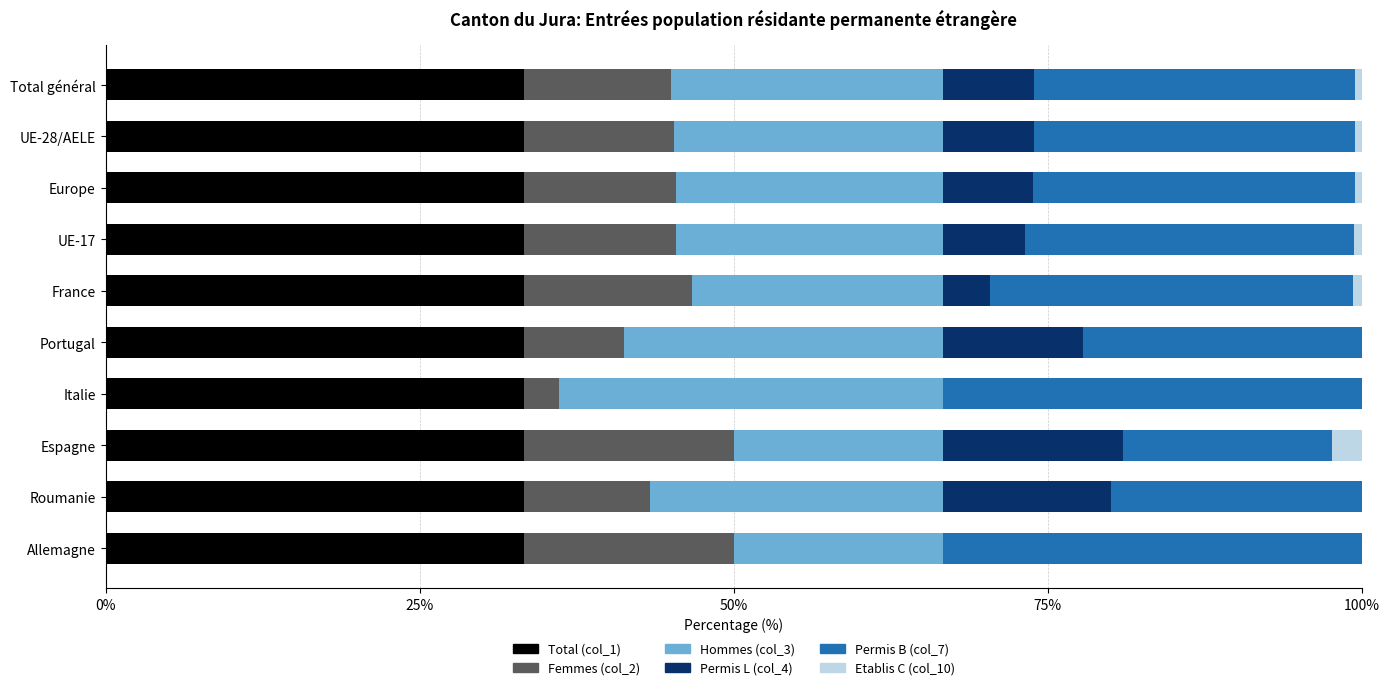

What is the highest value of the Total (col_1) series?

33.3